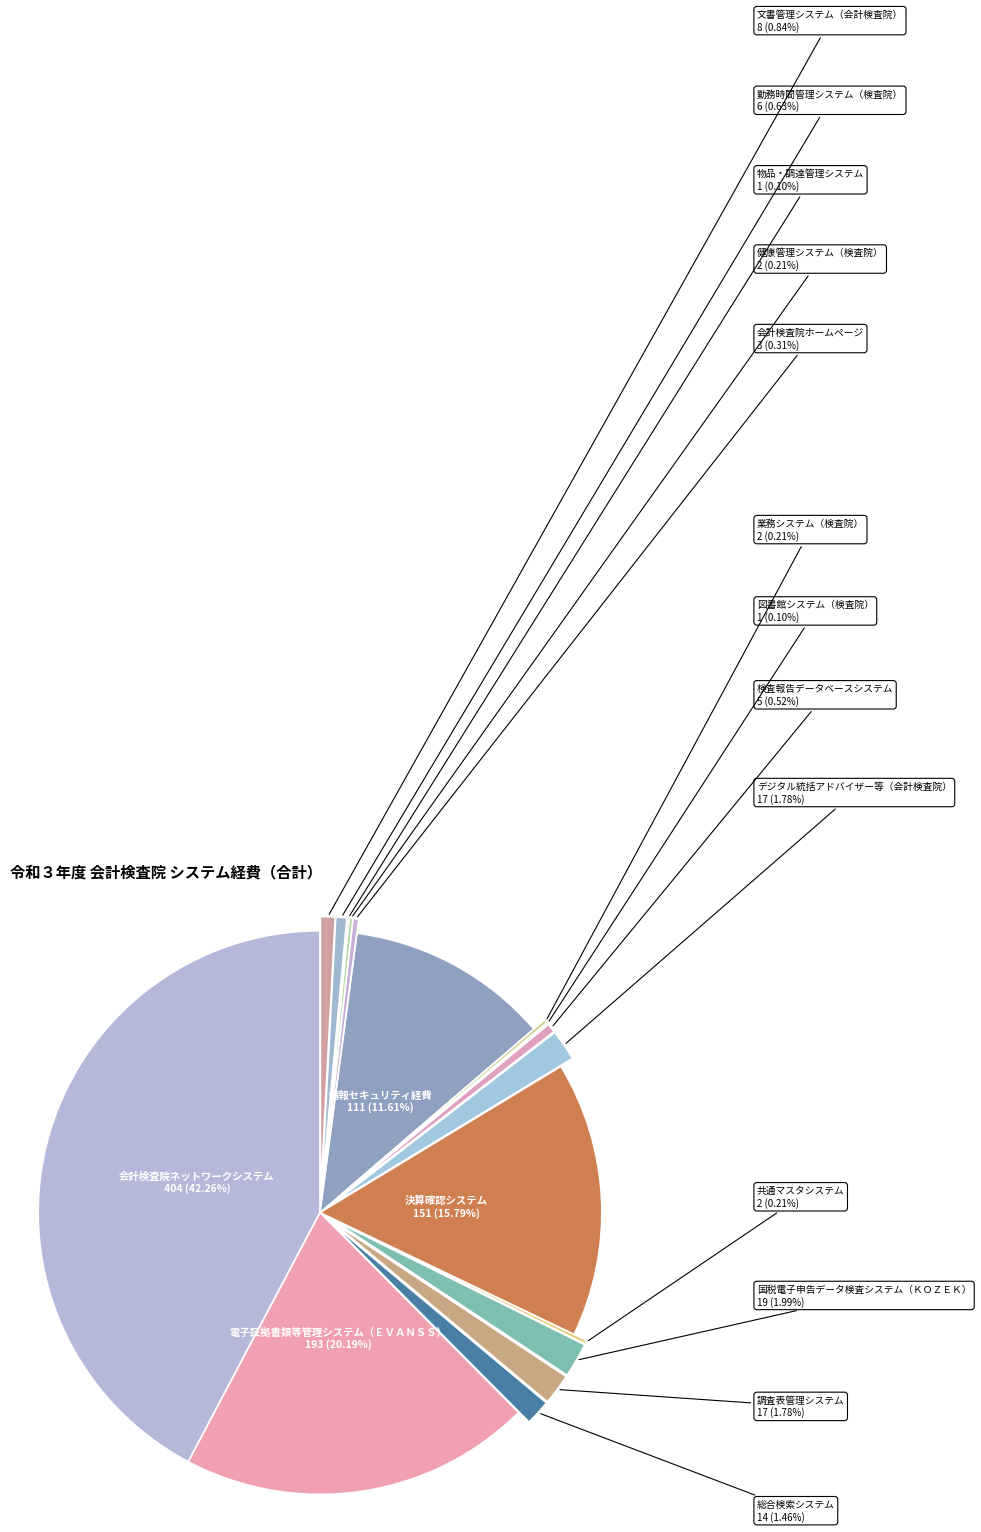

Is there a majority slice in this chart?

No